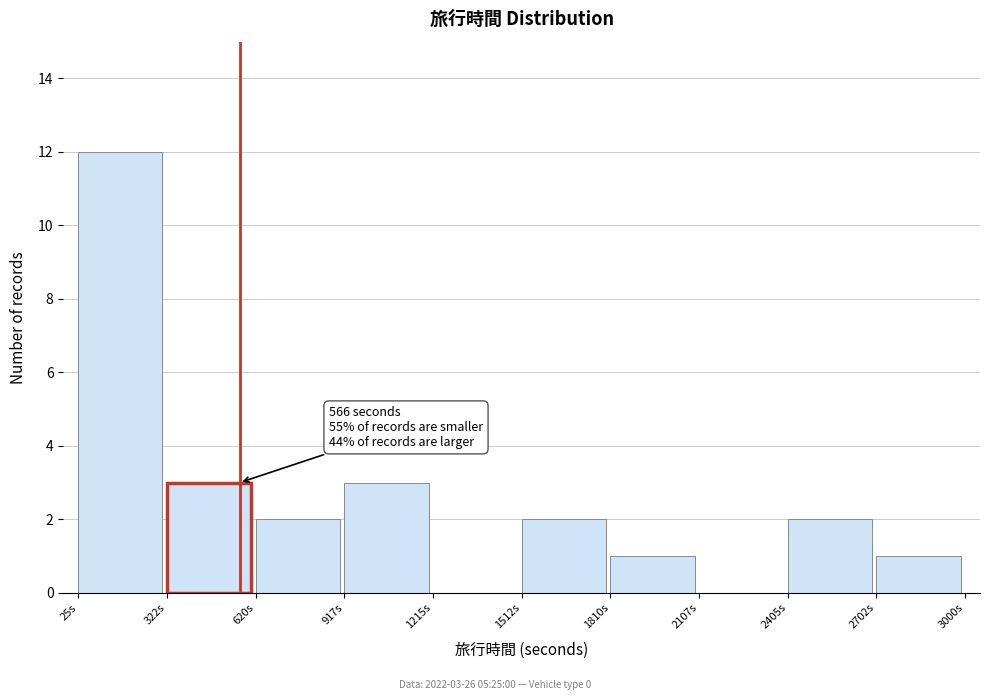

Which range on the x-axis has the tallest bar?

50 to 300